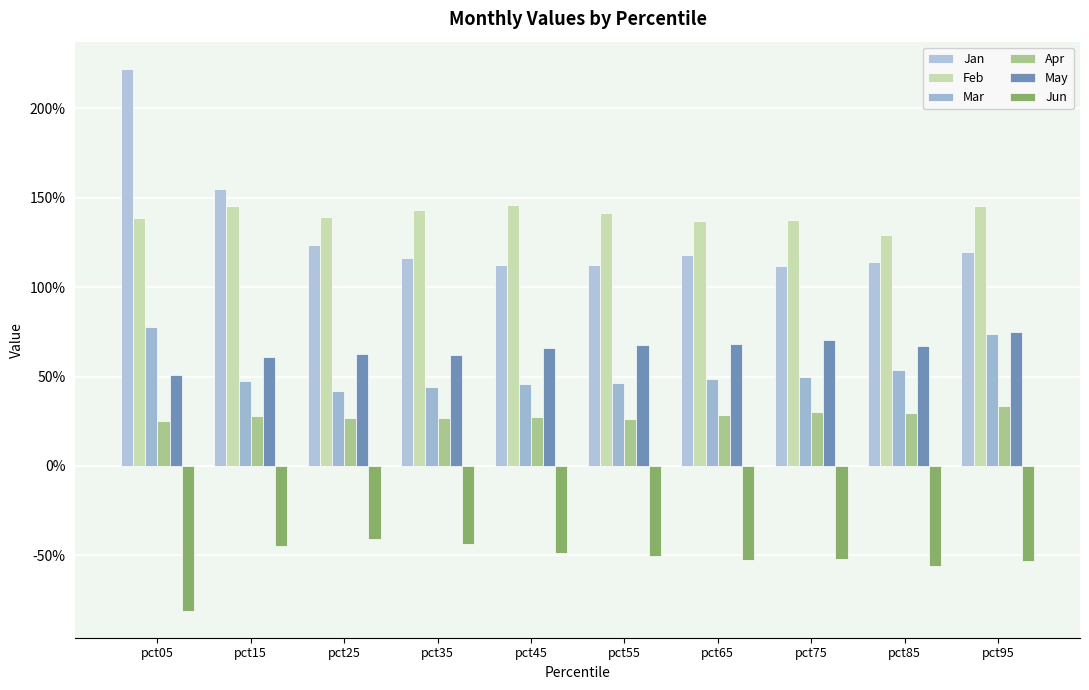

At which label does Apr reach its peak?

pct95